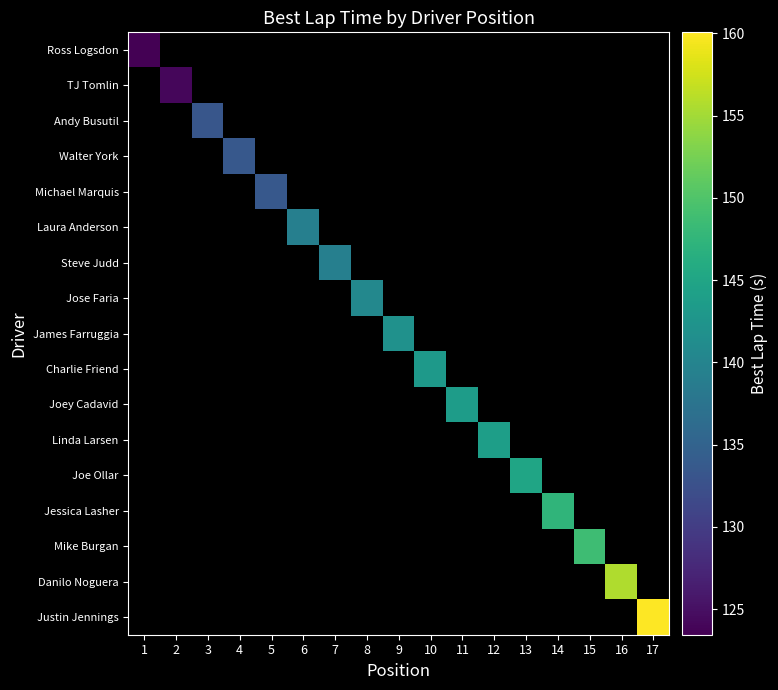

Count the number of data series in this chart.

17